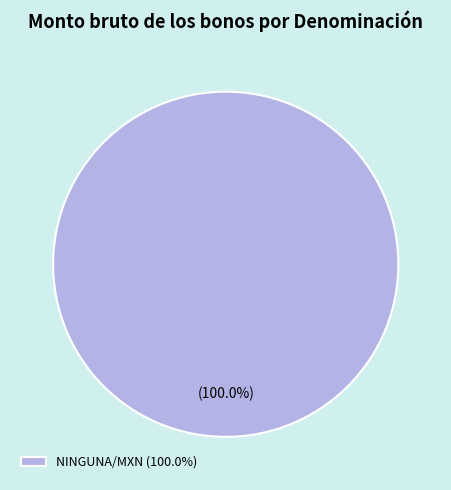

Does NINGUNA/MXN (100.0%) represent more than half of the total?

Yes